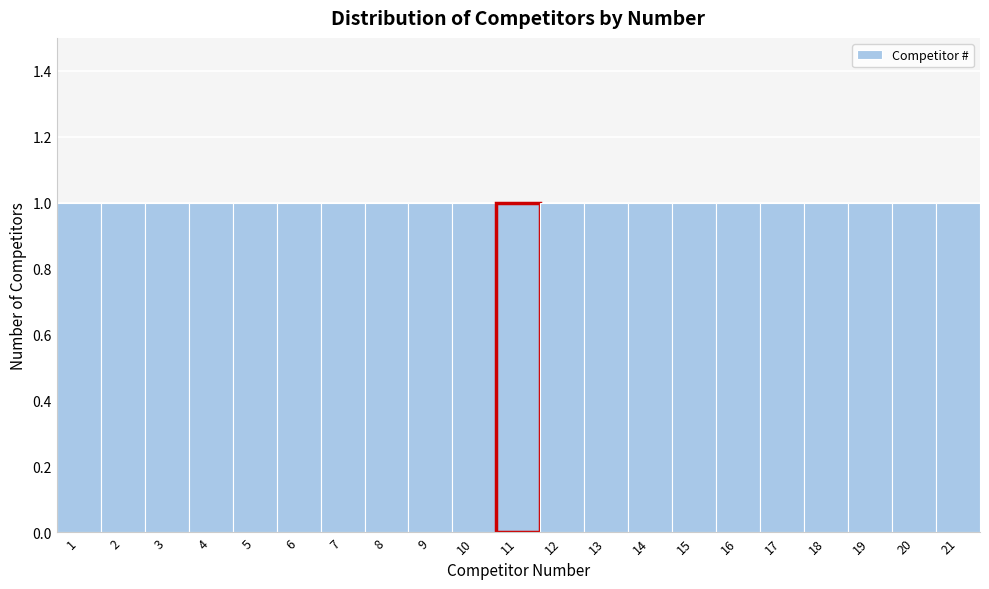

What is the height of the bar covering 9.5 to 10.5 on the x-axis? The values are not printed on the chart, so give them approximately, as read against the axis.

1